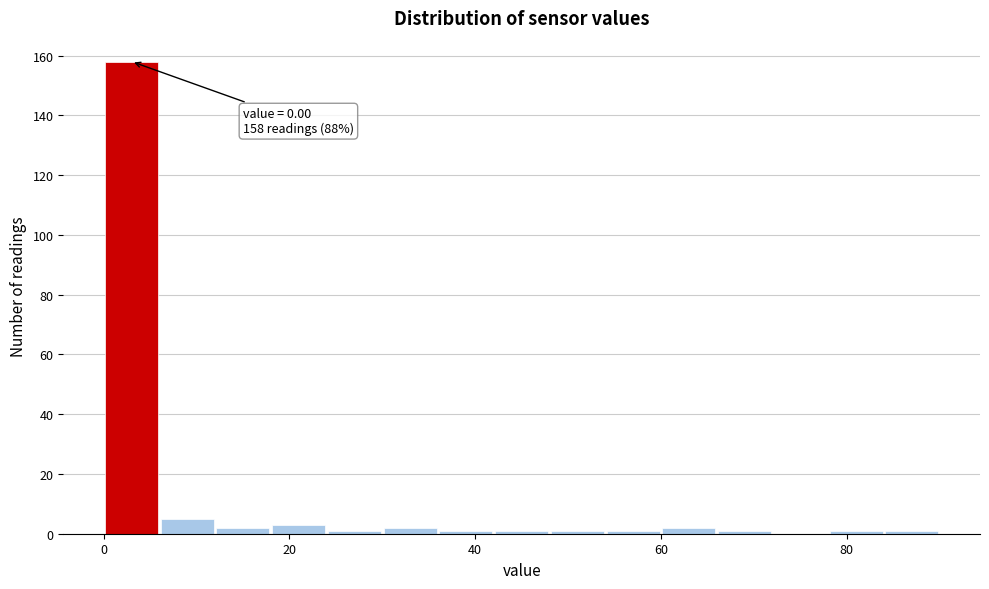

Around what value on the x-axis is the tallest bar? Give the approximate position of its centre, as read against the axis.

4